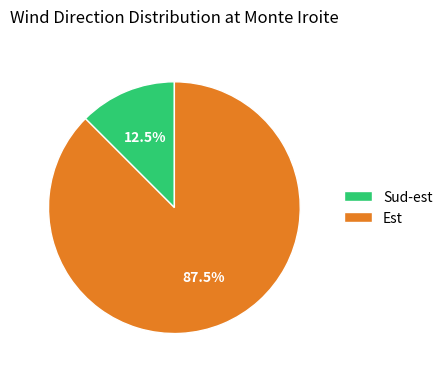

Is it true that Est is 12% of the pie?

False